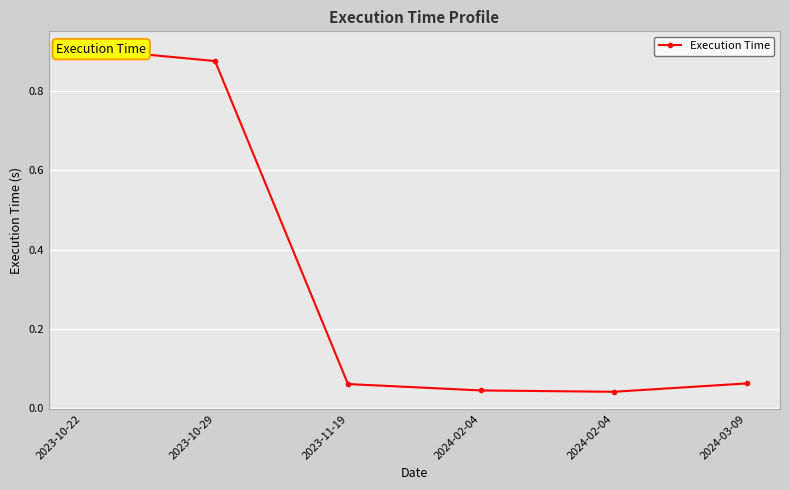

What is the difference between the second highest and minimum values?

0.8